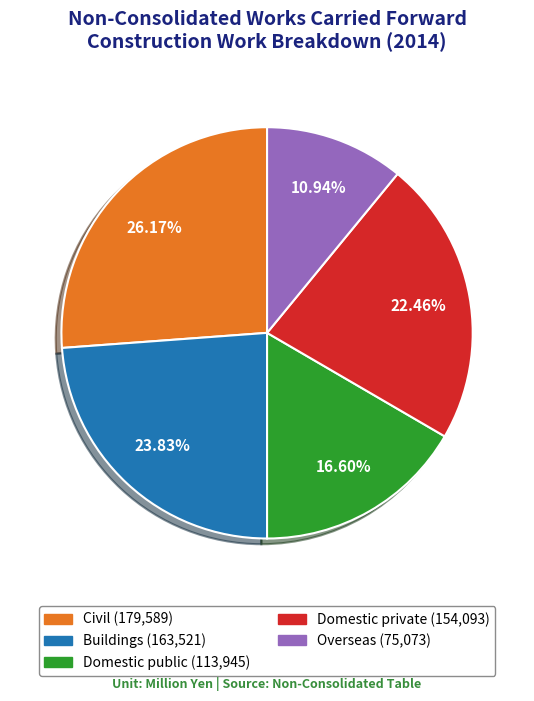

Combined, do Civil and Domestic public account for over 50%?

No